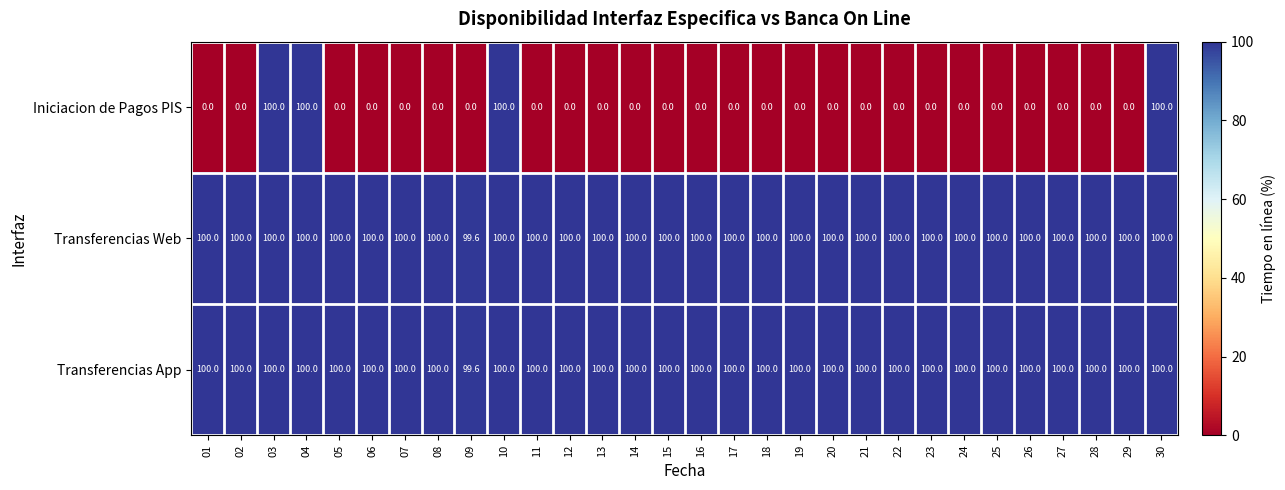

Is it true that Transferencias App equals 53.0 at 20?

False